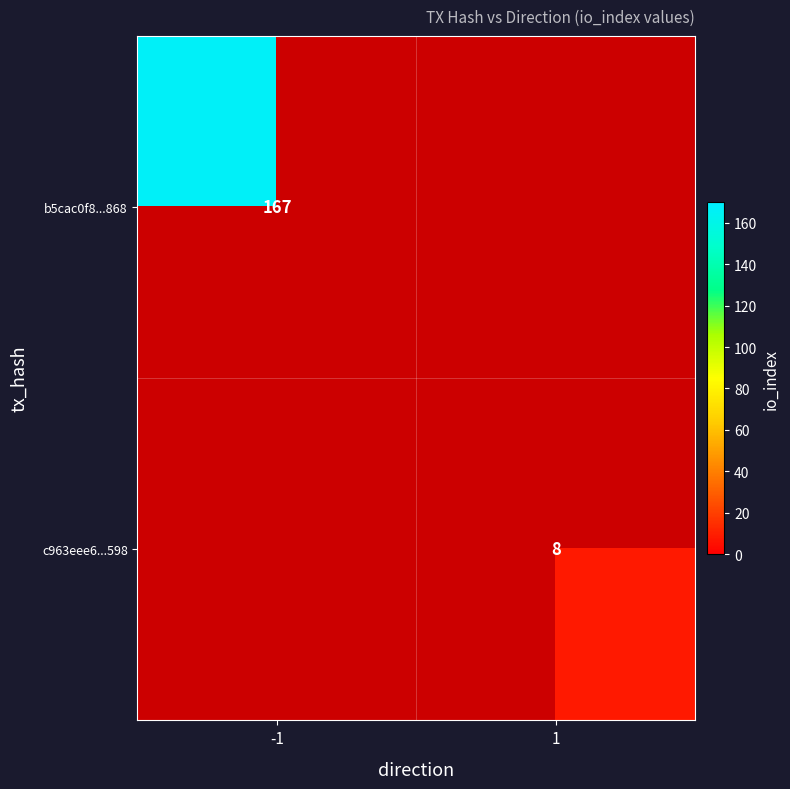

Which label corresponds to the smallest value in the chart?

1